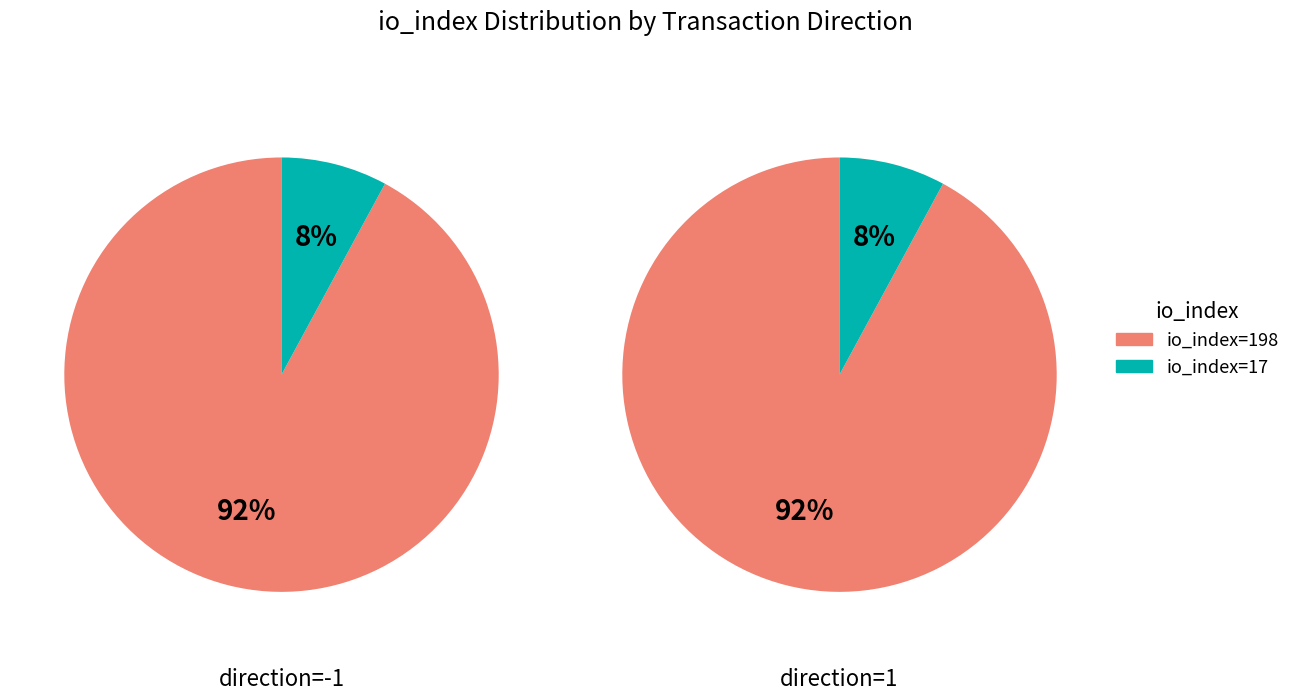

Combined, do io_index=17 and io_index=198 account for over 50%?

Yes